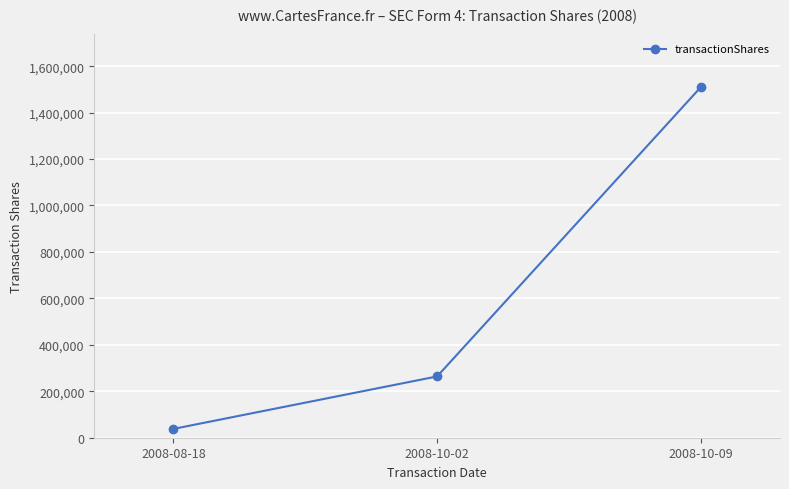

What is the difference between the maximum and minimum values?

1472000